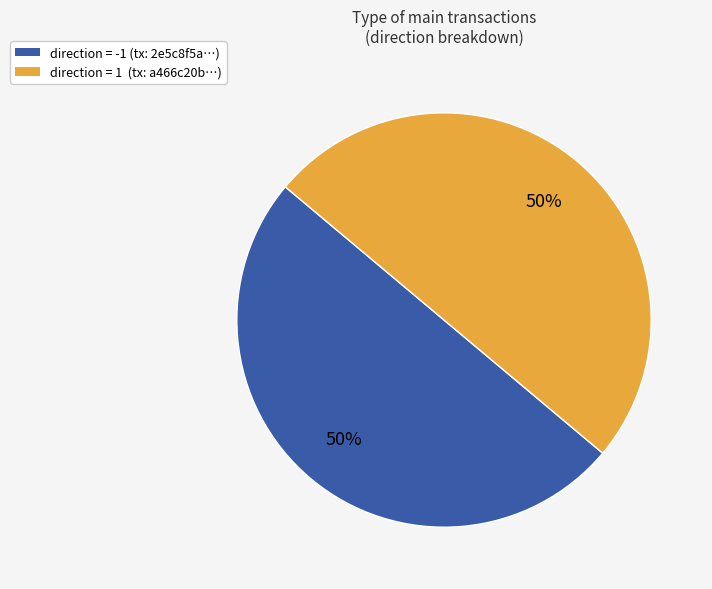

What percentage is the direction = -1 (tx: 2e5c8f5a…) slice, to the nearest percent?

50%